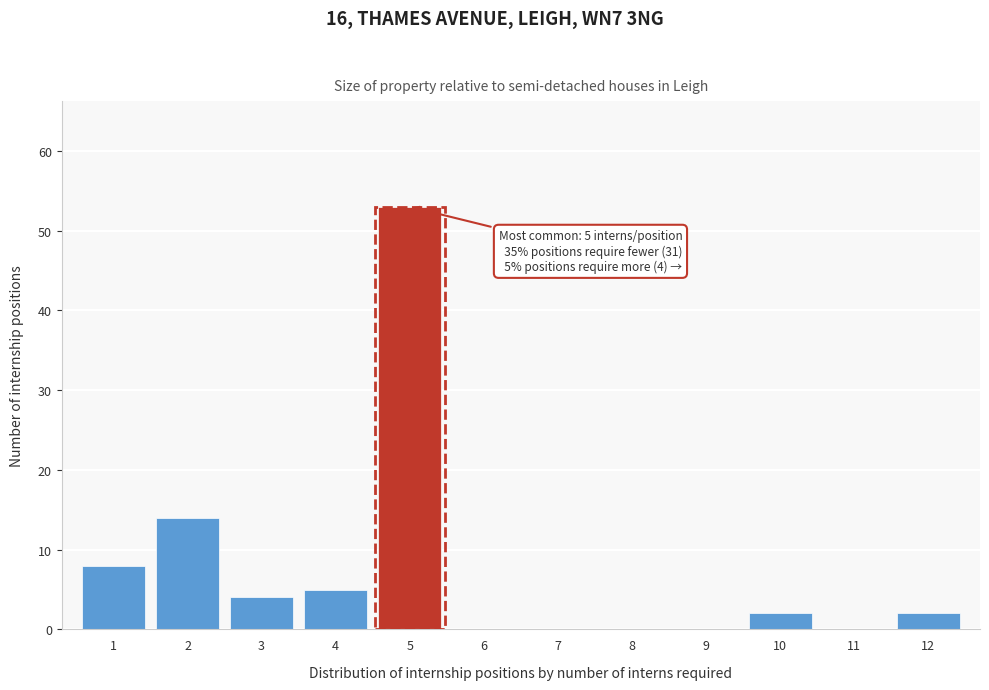

Reading right to left, extract all data points from this chart.

12=2	11=0	10=2	9=0	8=0	7=0	6=0	5=53	4=5	3=4	2=14	1=8